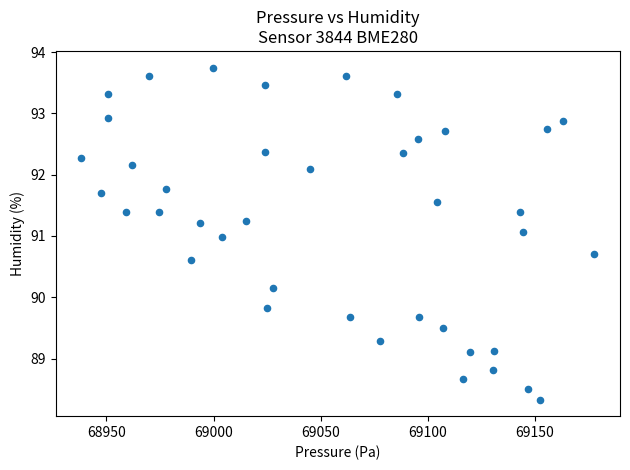

What is the range of X values (max minus min)?

239.5